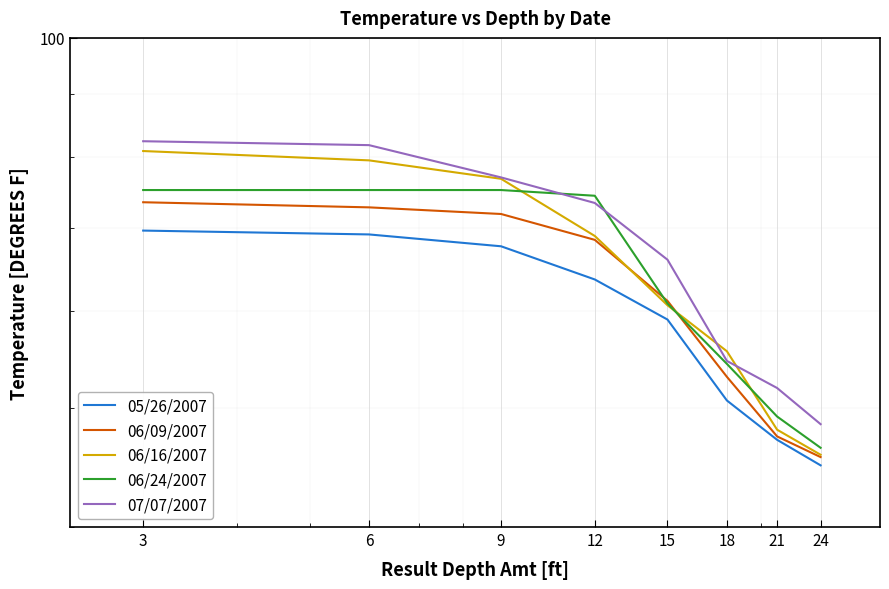

What is the value of the 06/16/2007 point at the 1st from the left?

80.9